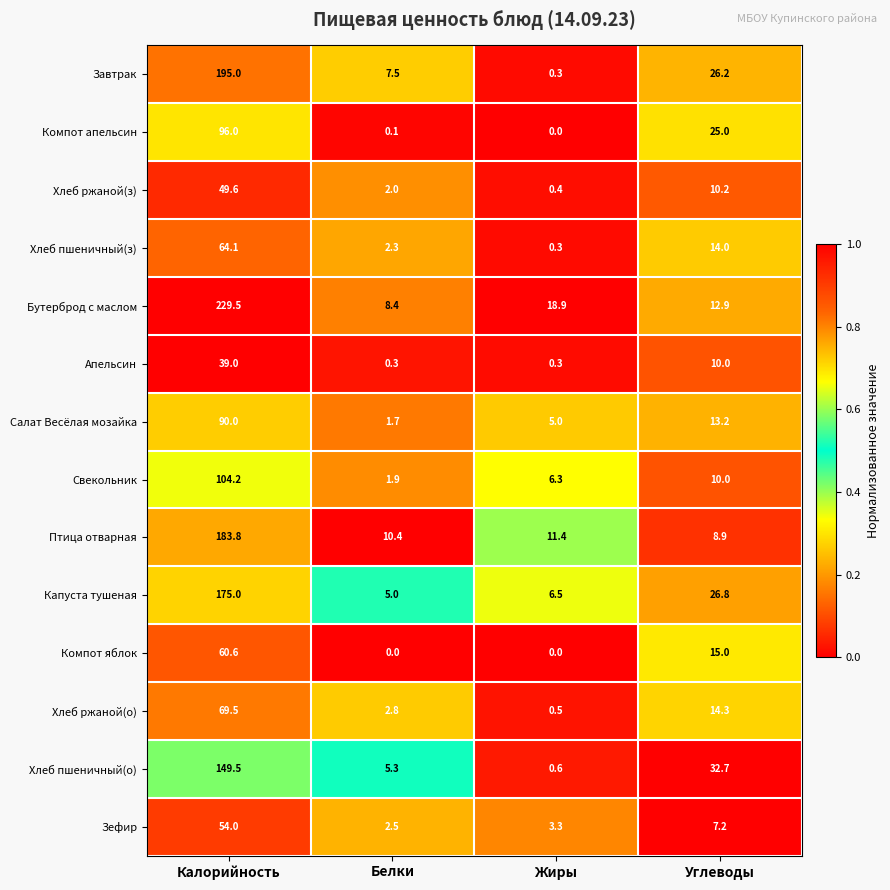

At how many categories does at least one series exceed 0?

4